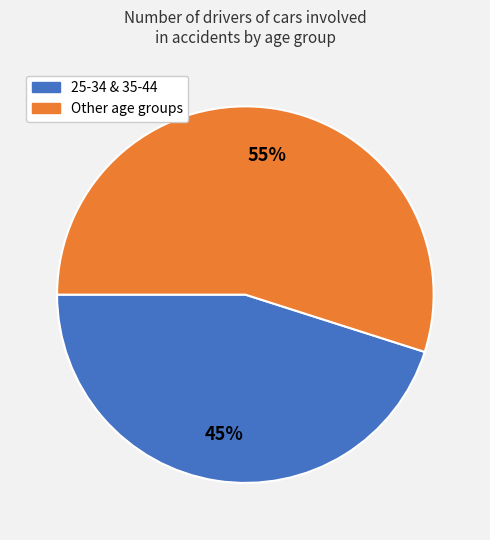

To the nearest percent, what is the average slice percentage?

50%